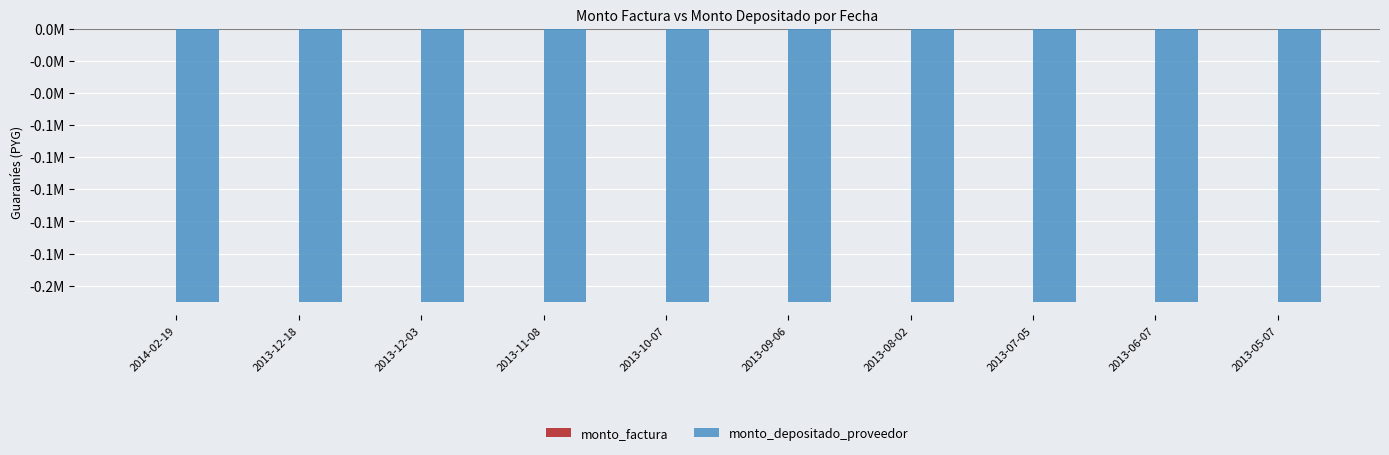

The value of monto_depositado_proveedor at 2013-07-05 is -170000. True or false?

True